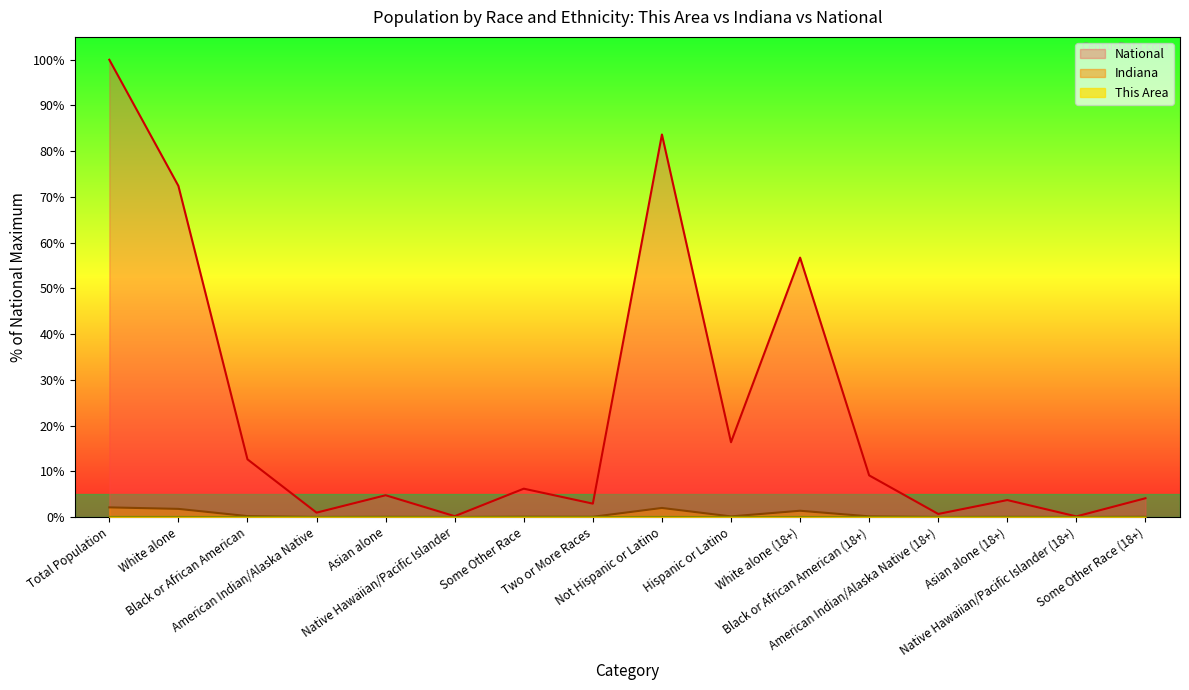

At which label does National first exceed 6?

Total Population